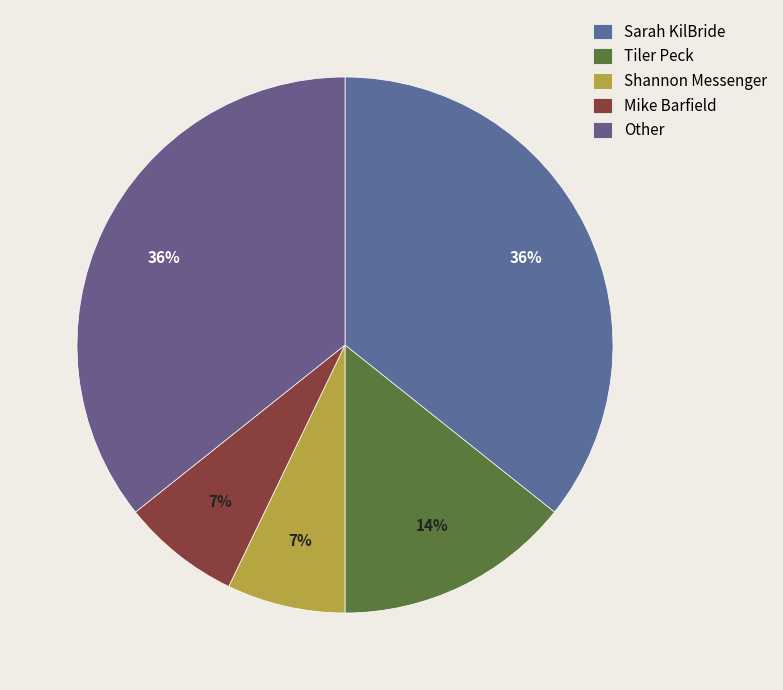

Count the number of slices in the pie.

5